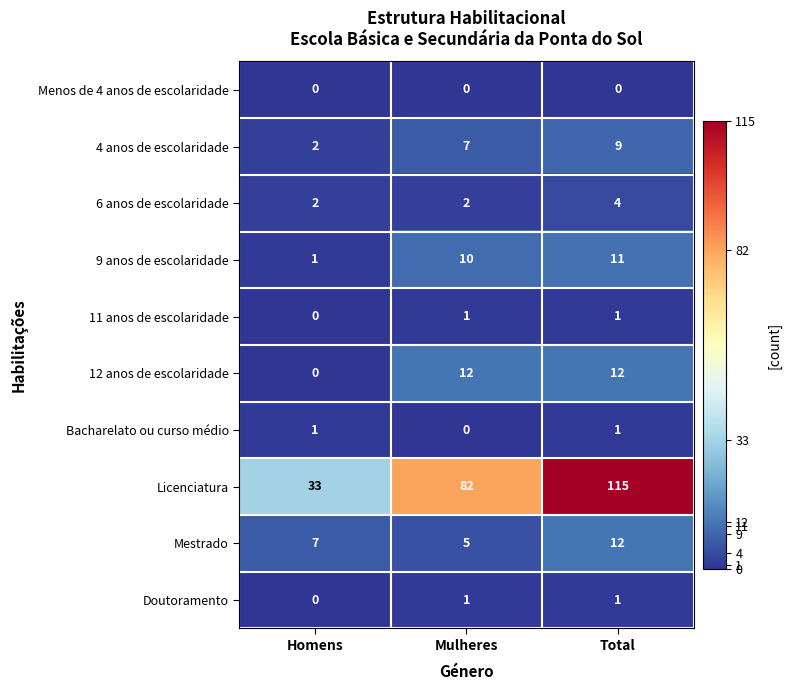

What is the approximate value of 12 anos de escolaridade at Mulheres, to the nearest 5?

10